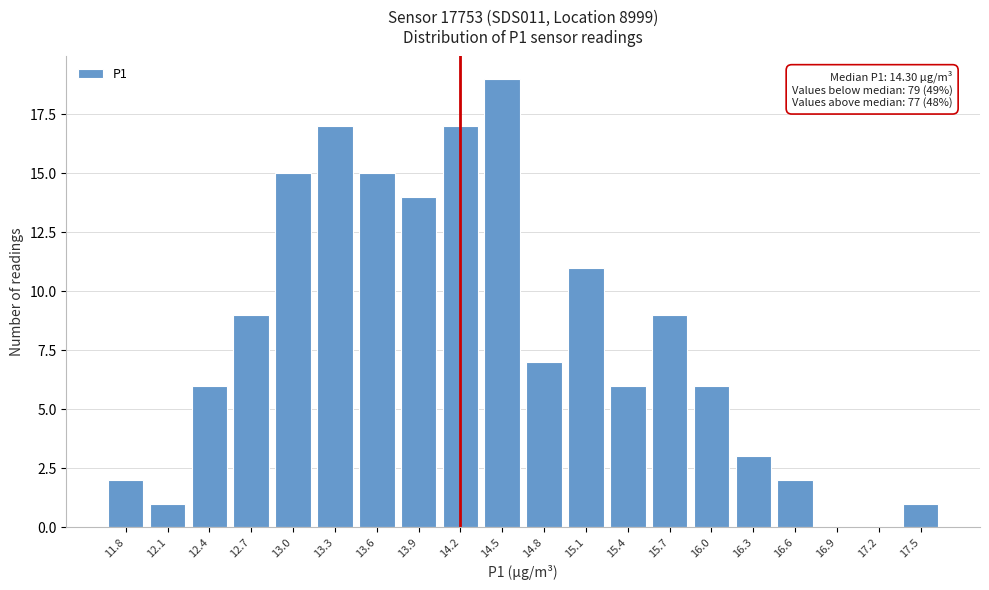

Reading right to left, transcribe all the data shown in this chart.

17.5=1	17.2=0	16.9=0	16.6=2	16.3=3	16.0=6	15.7=9	15.4=6	15.1=11	14.8=7	14.5=19	14.2=17	13.9=14	13.6=15	13.3=17	13.0=15	12.7=9	12.4=6	12.1=1	11.8=2